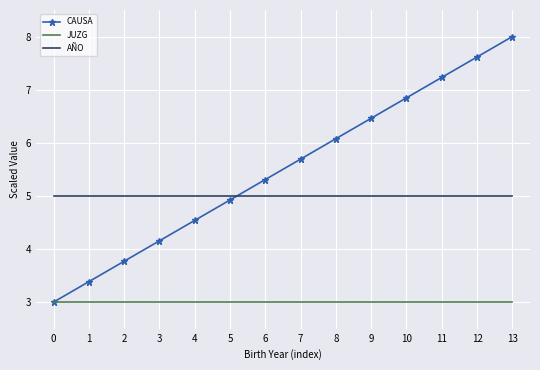

Which series has the largest total across all categories?

CAUSA